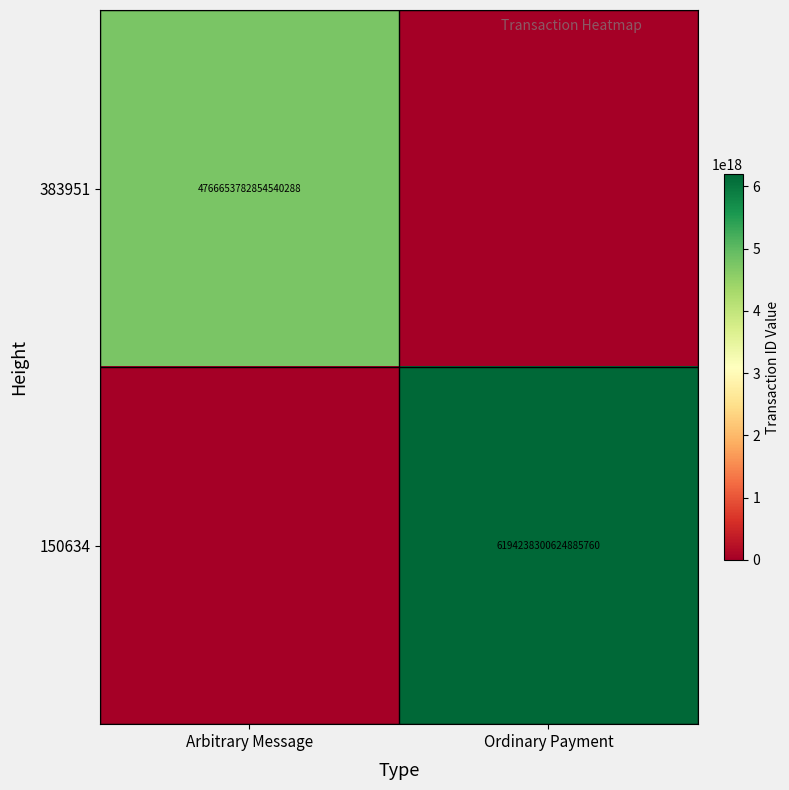

True or false: 150634 has a value of 9134826779832984576 at Ordinary Payment.

False